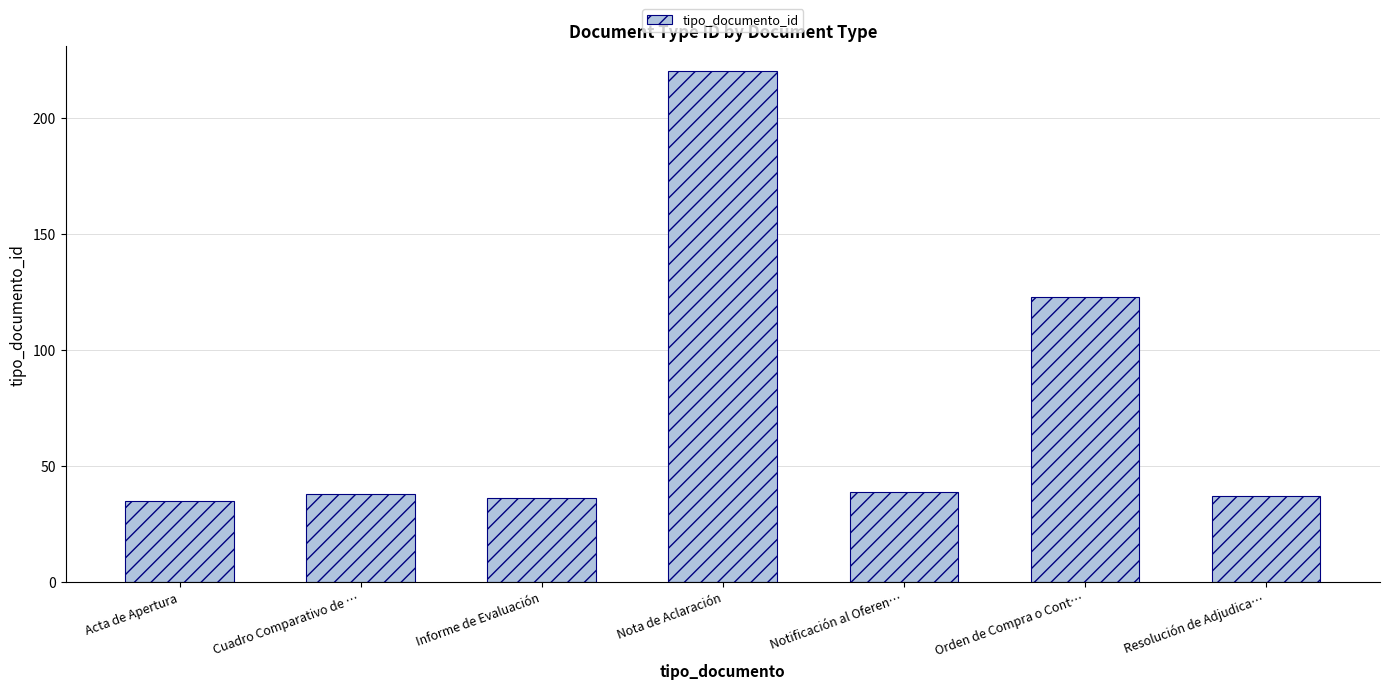

True or false: the data shows 57 at Notificación al Oferen….

False